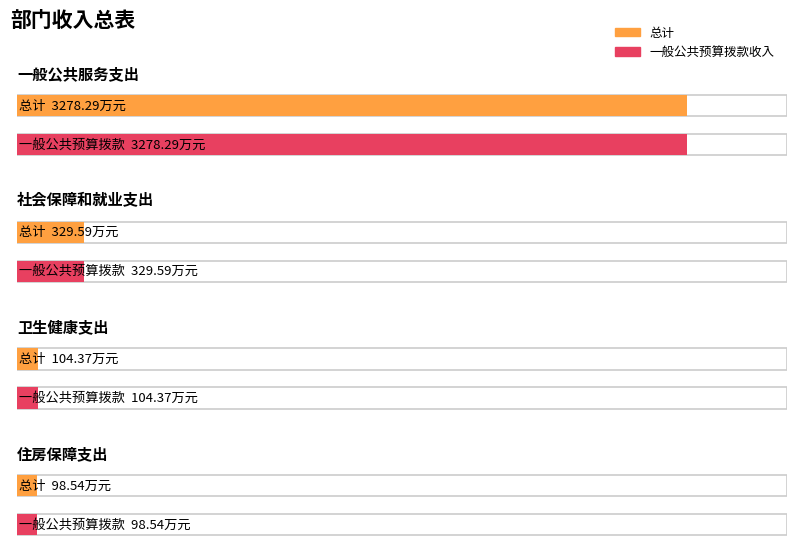

True or false: 一般公共预算拨款收入 has a value of 3278.3 at 一般公共服务支出.

True